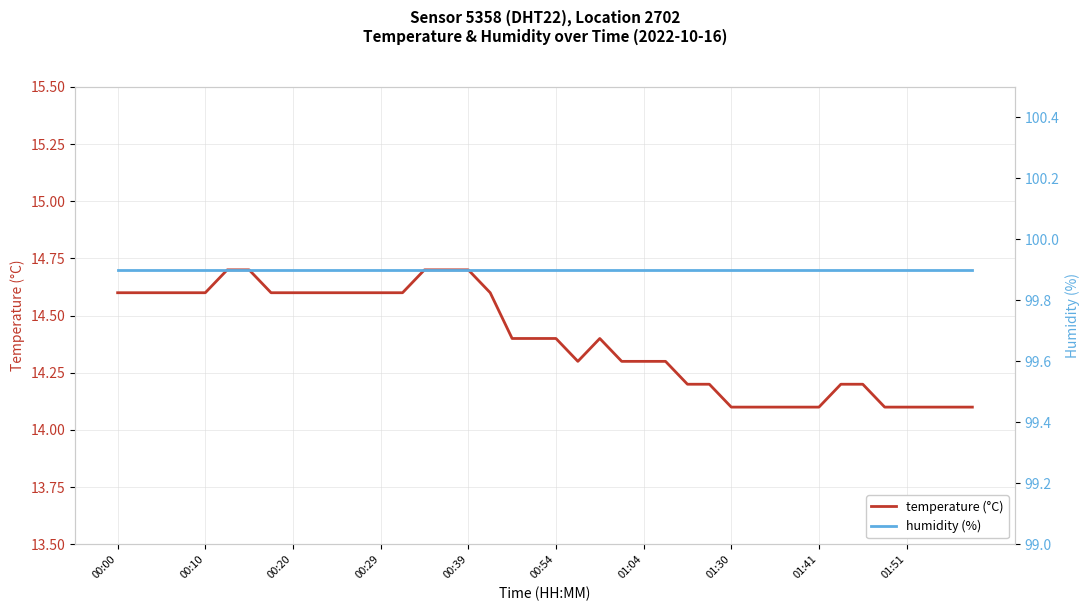

Reading left to right, what are all the values shown in this chart?

temperature (°C): 14.6	14.6	14.6	14.6	14.6	14.7	14.7	14.6	14.6	14.6	14.6	14.6	14.6	14.6	14.7	14.7	14.7	14.6	14.4	14.4	14.4	14.3	14.4	14.3	14.3	14.3	14.2	14.2	14.1	14.1	14.1	14.1	14.1	14.2	14.2	14.1	14.1	14.1	14.1	14.1
humidity (%): 99.9	99.9	99.9	99.9	99.9	99.9	99.9	99.9	99.9	99.9	99.9	99.9	99.9	99.9	99.9	99.9	99.9	99.9	99.9	99.9	99.9	99.9	99.9	99.9	99.9	99.9	99.9	99.9	99.9	99.9	99.9	99.9	99.9	99.9	99.9	99.9	99.9	99.9	99.9	99.9